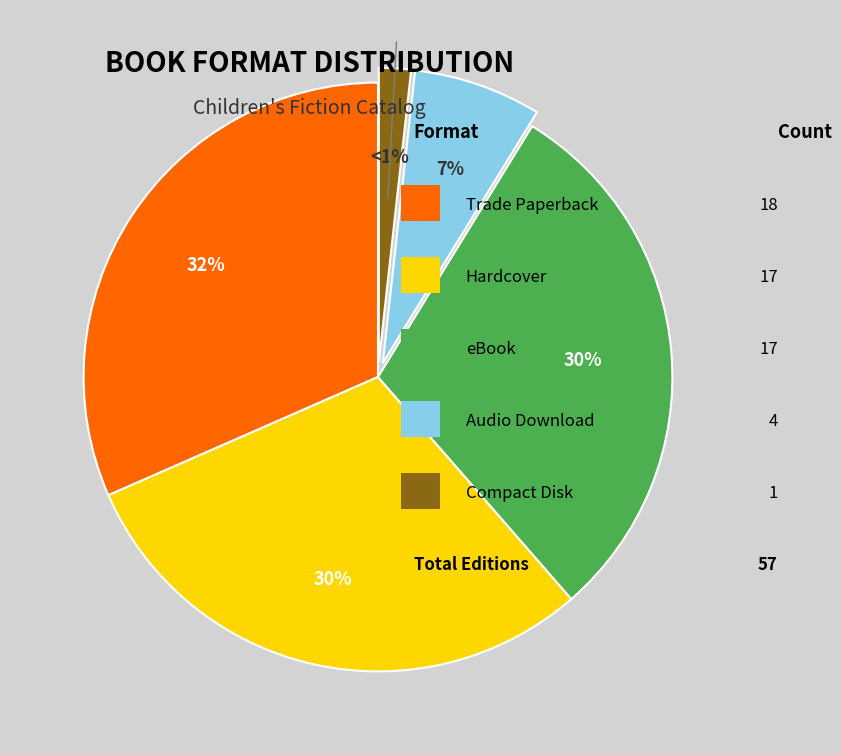

Is there a majority slice in this chart?

No